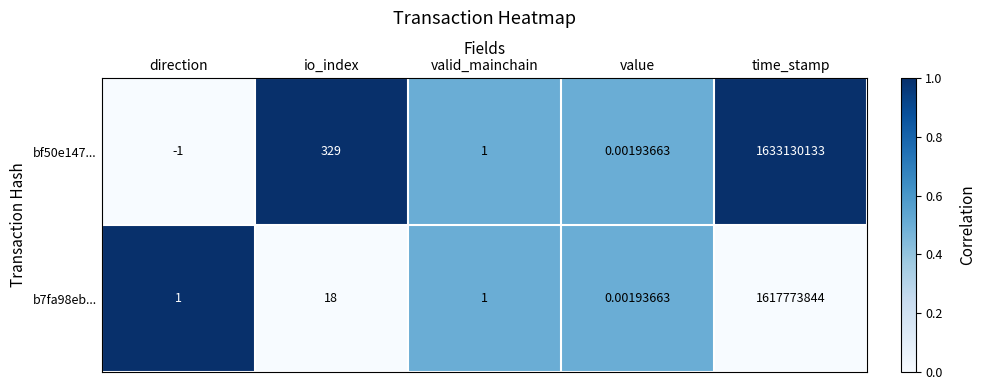

Is the value of bf50e147... at value greater than the value of b7fa98eb... at io_index?

No